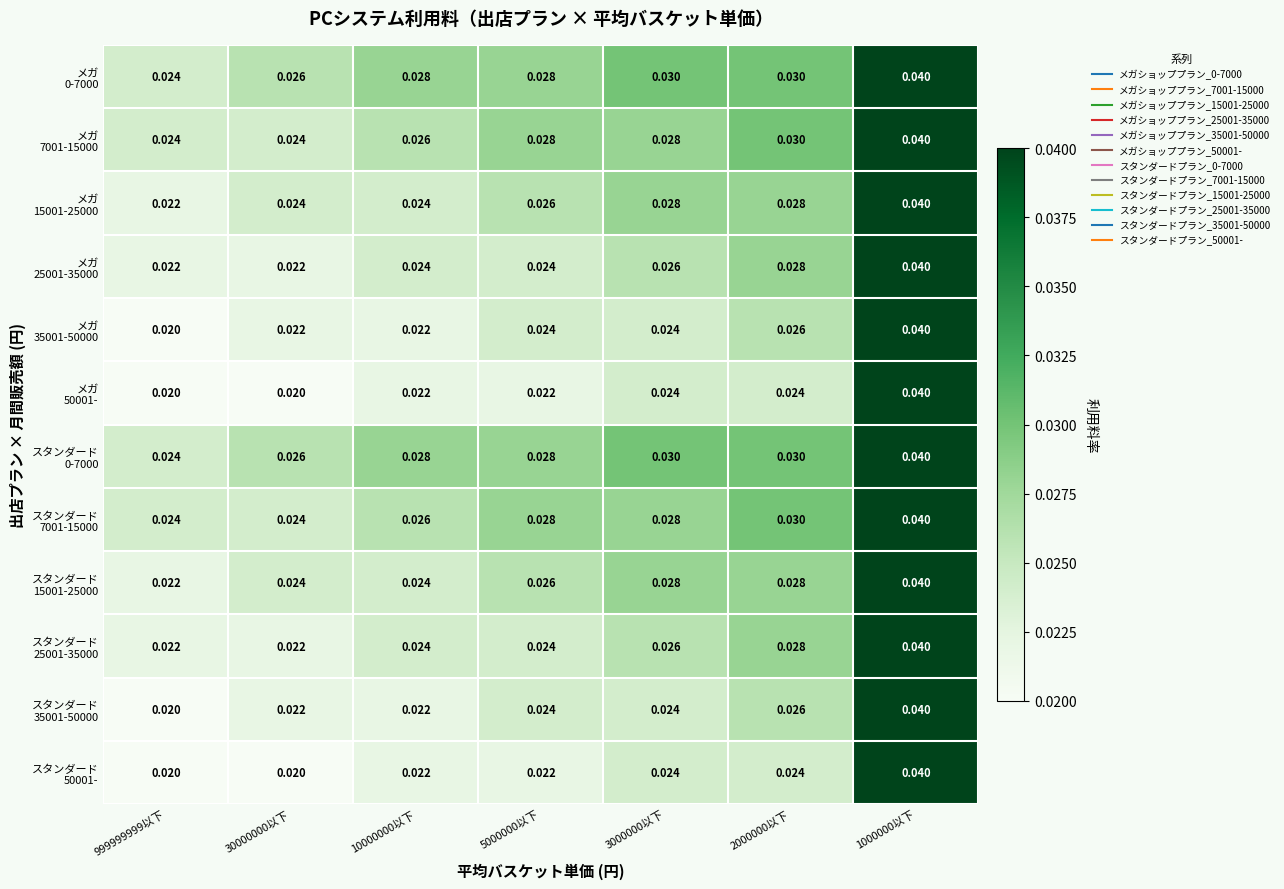

At 1000000以下, list the series in order from smallest to largest.

メガ 0-7000, メガ 7001-15000, メガ 15001-25000, メガ 25001-35000, メガ 35001-50000, メガ 50001-, スタンダード 0-7000, スタンダード 7001-15000, スタンダード 15001-25000, スタンダード 25001-35000, スタンダード 35001-50000, スタンダード 50001-